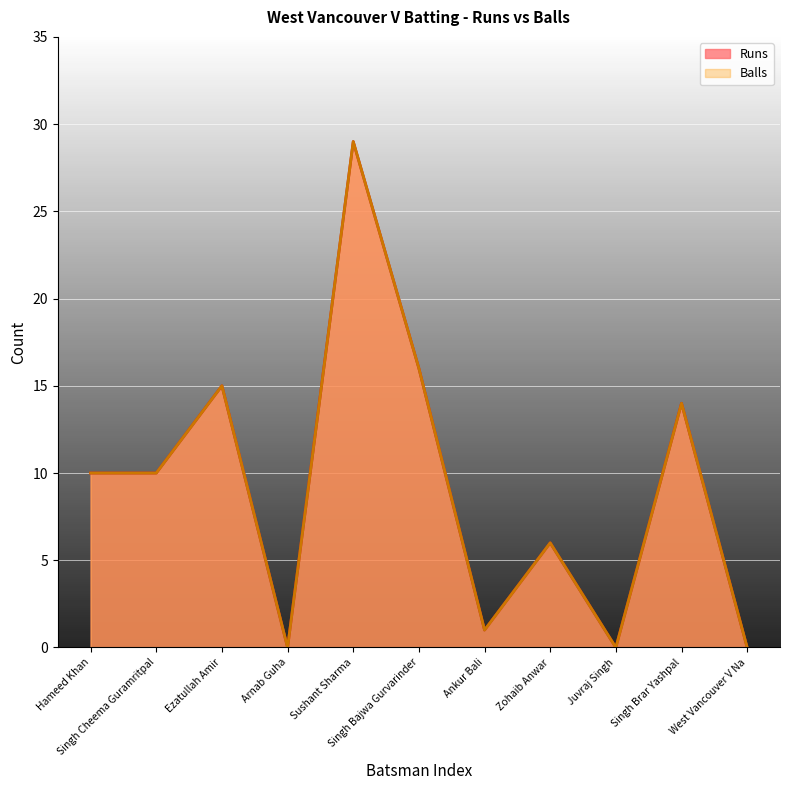

What is the label of the 1st point from the left?

Hameed Khan